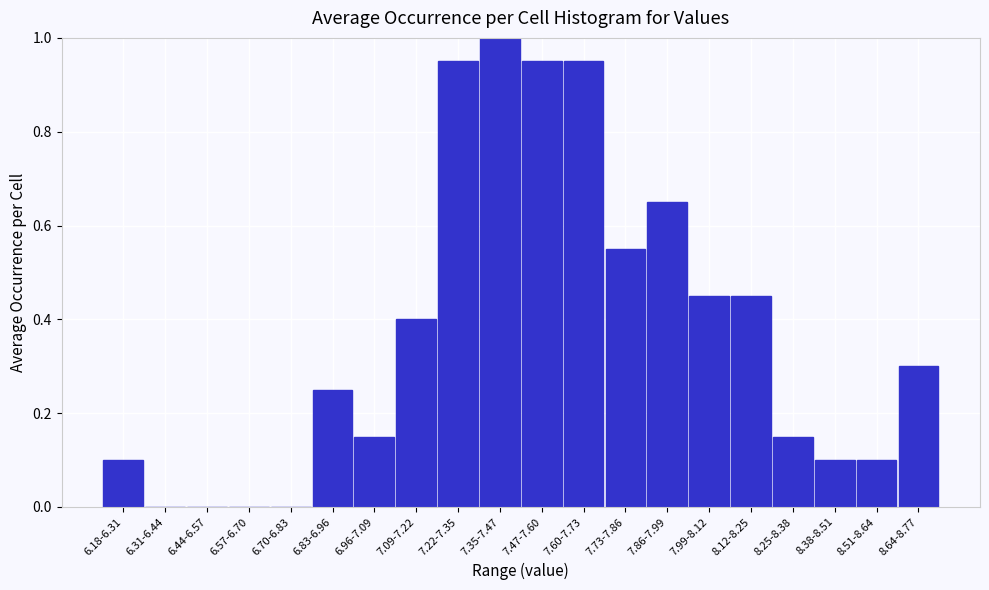

What is the sum of the values at 7.47-7.60 and 7.86-7.99?

1.6